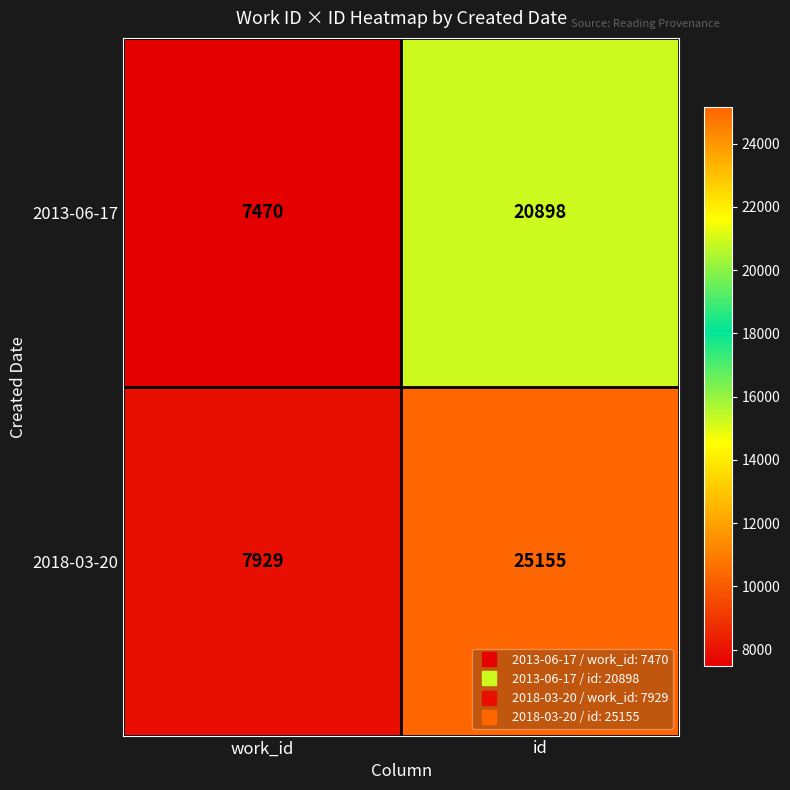

Which series has the largest total across all categories?

2018-03-20